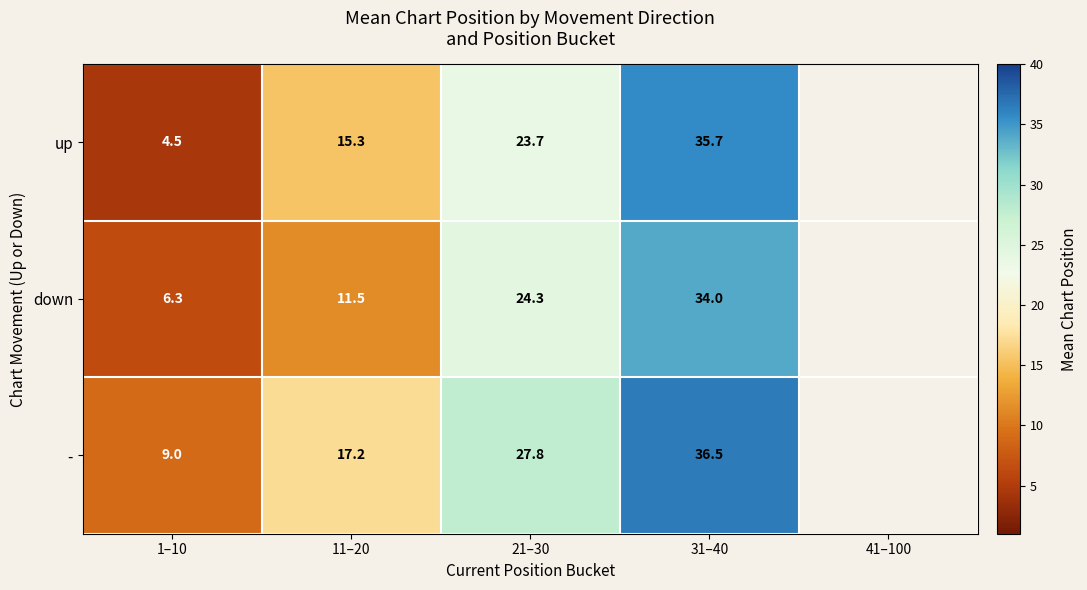

At which category is the sum across all series the highest?

31–40